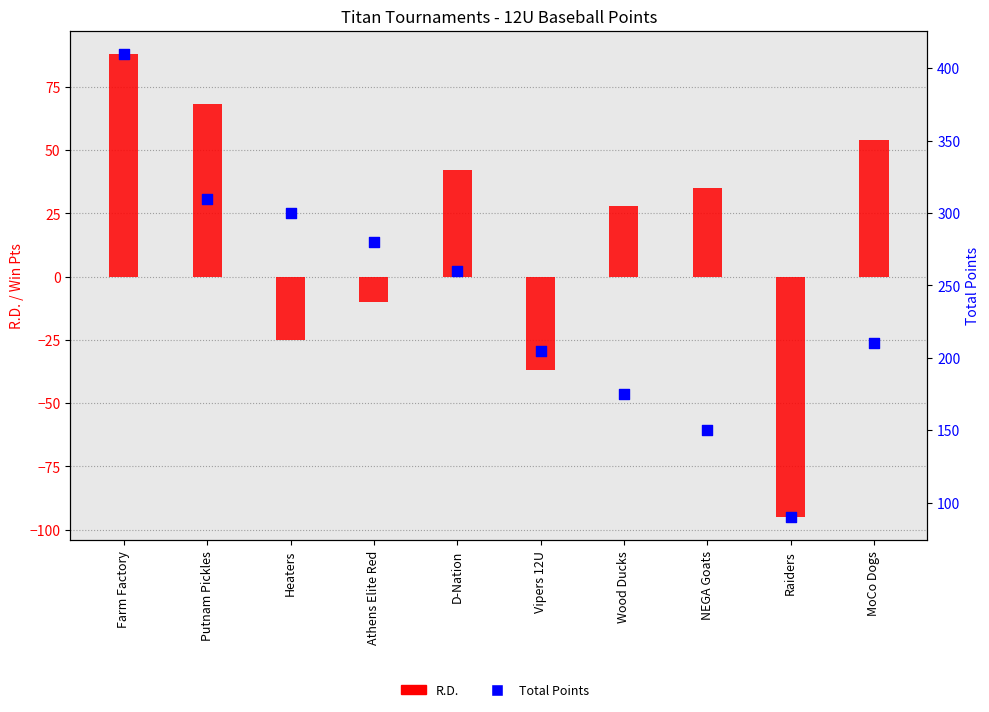

Which series reaches the maximum Y coordinate?

Total Points